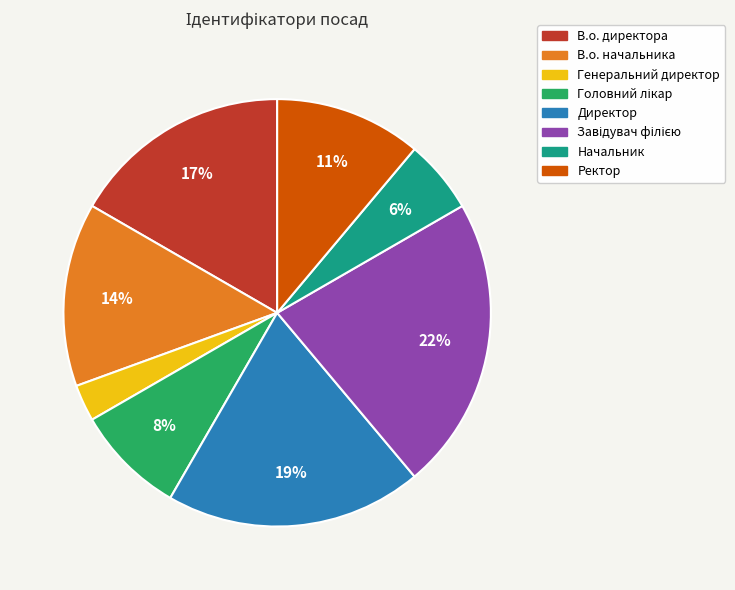

Which category has the smallest portion of the pie?

Генеральний директор